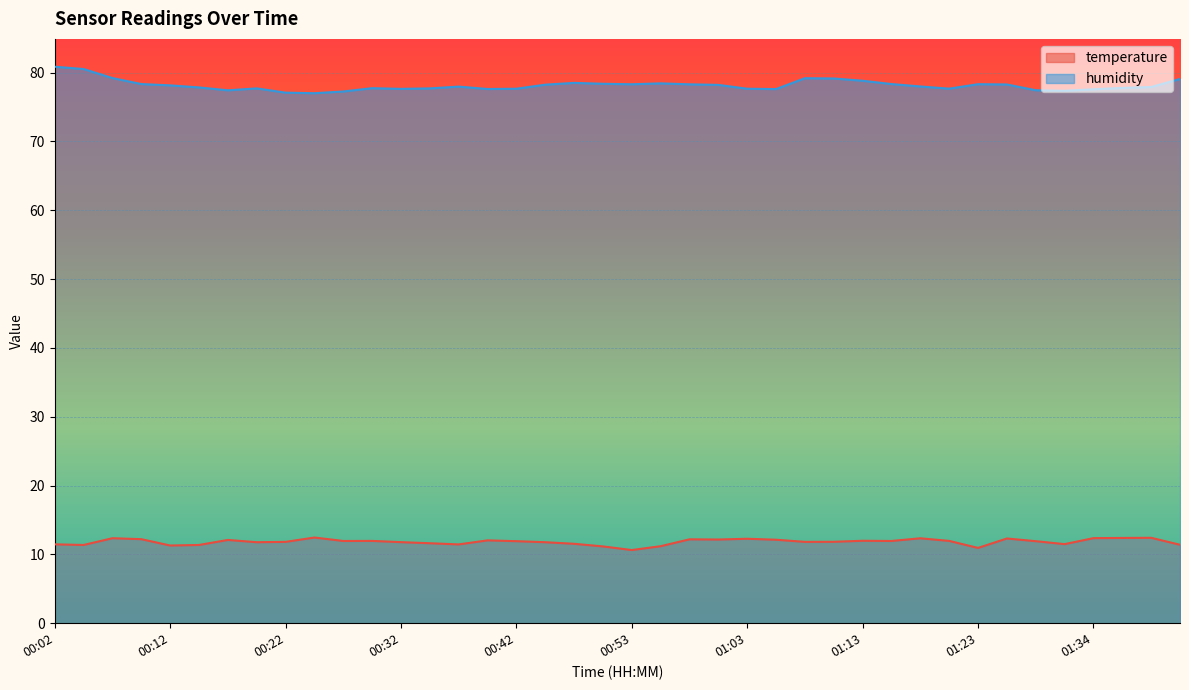

True or false: temperature has more than 1 interior local peaks.

True